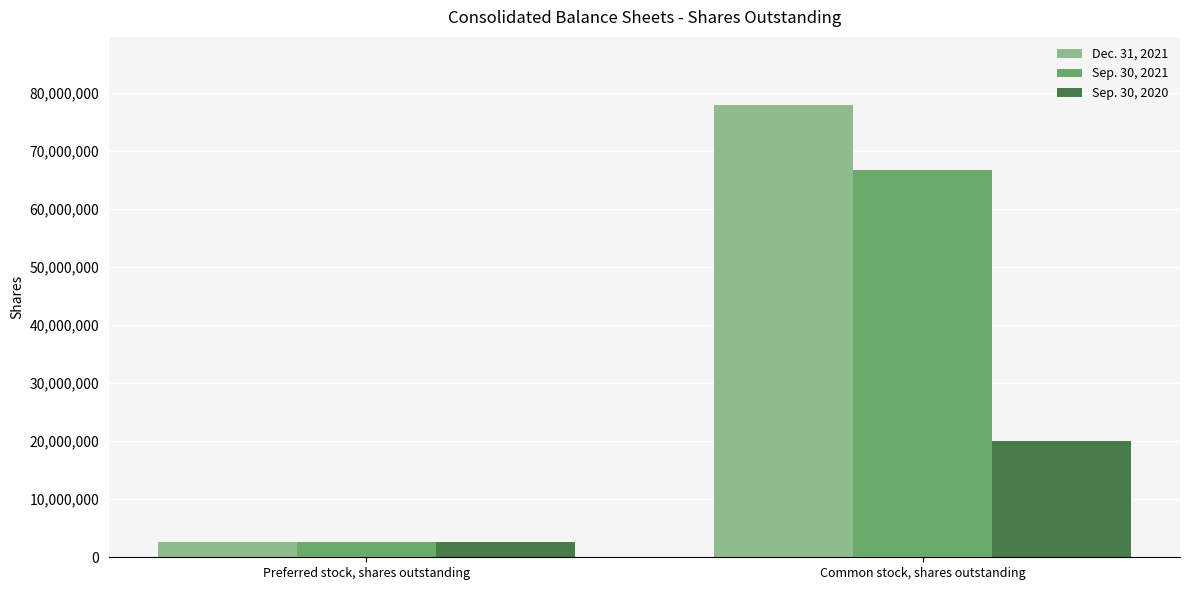

At which label does Sep. 30, 2020 reach its minimum?

Preferred stock, shares outstanding